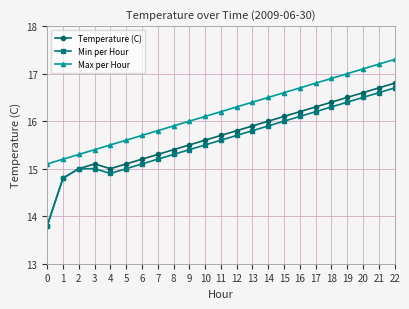

The value of Temperature (C) at 22 is 24.7. True or false?

False